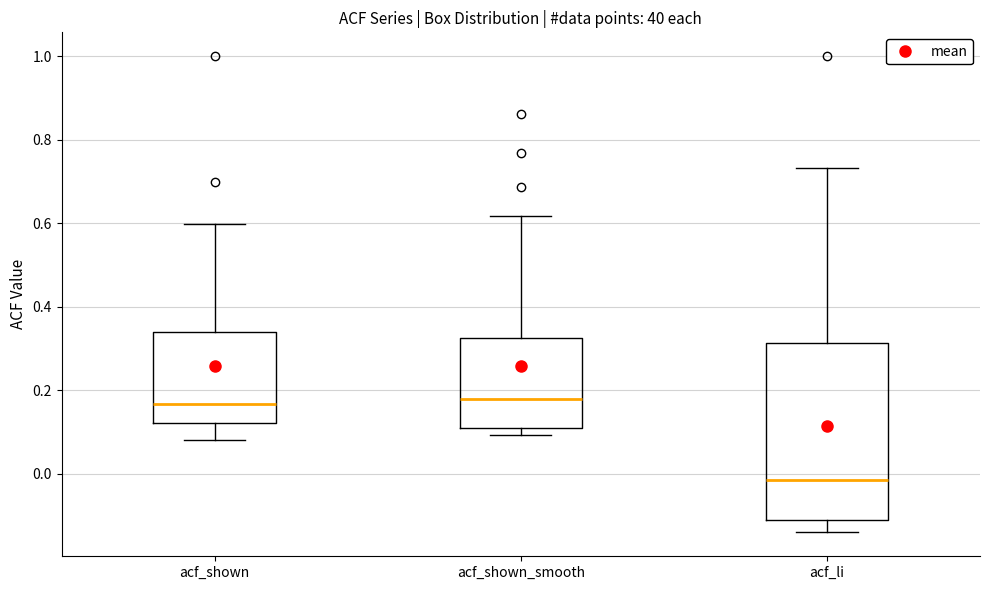

Reading left to right, transcribe this box plot: for each box, give where its median line is, the range the box spans, and where its two whiskers end, as read against the y-axis. The values are not printed on the chart, so give them approximately, as read against the axis.

acf_shown: median 0.16, box 0.12 to 0.34, whiskers 0.08 to 0.60
acf_shown_smooth: median 0.18, box 0.10 to 0.32, whiskers 0.10 (just below the box's lower edge) to 0.62
acf_li: median -0.02, box -0.12 to 0.32, whiskers -0.14 to 0.74